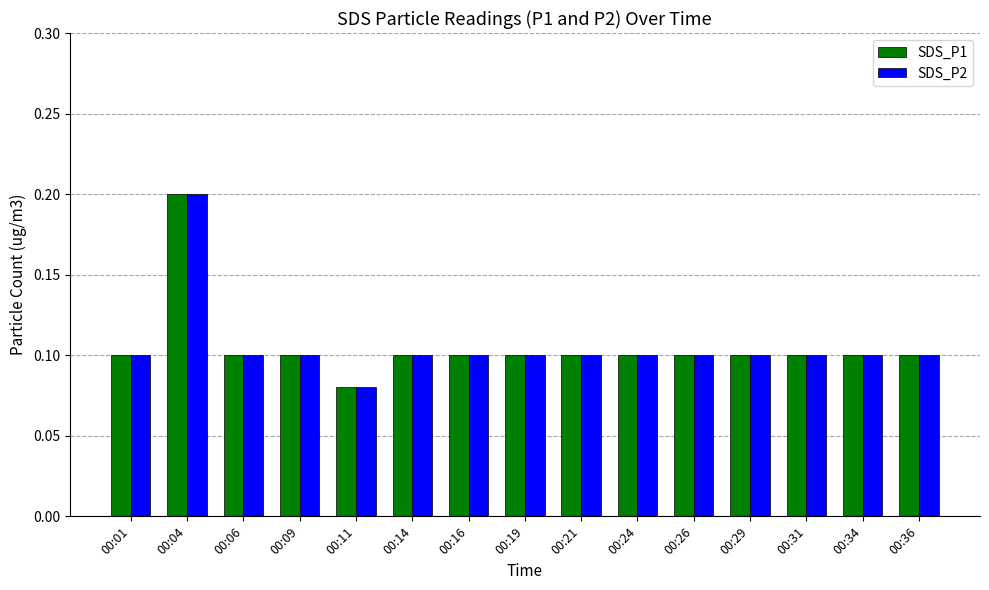

At which category is the sum across all series the highest?

00:04